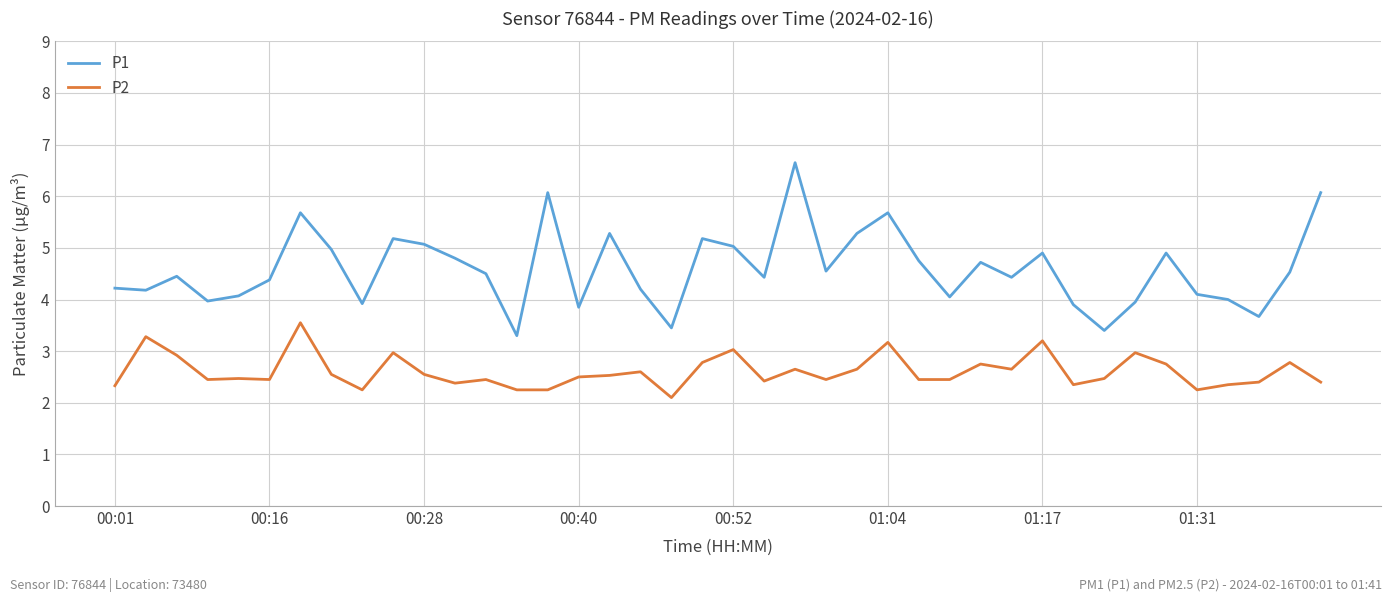

True or false: P1 and P2 cross at least once.

False